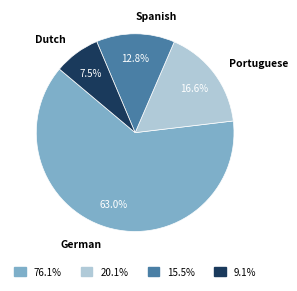

How many segments does this pie chart have?

4